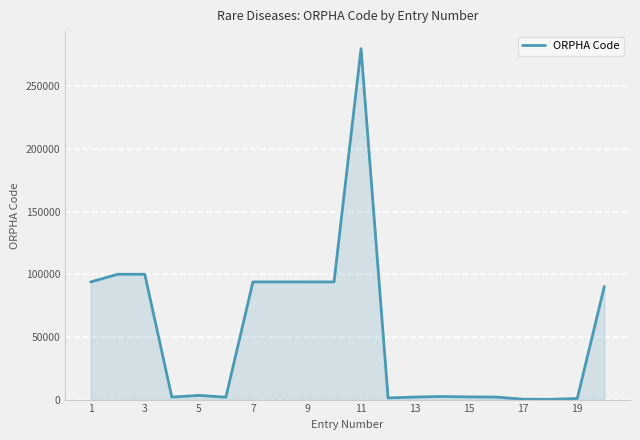

How many lines are shown in the chart?

1